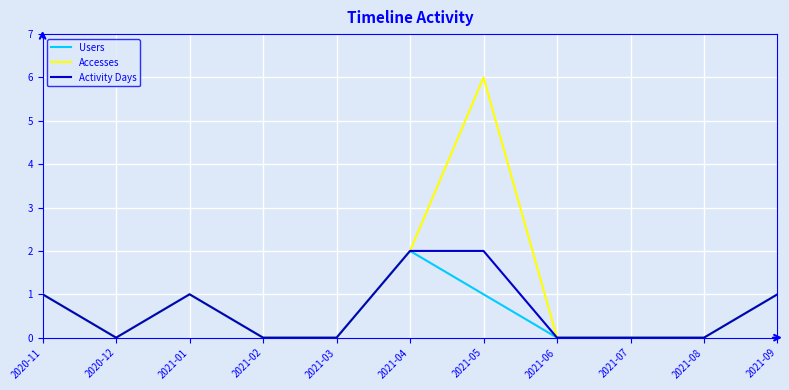

Between 2021-02 and 2021-05, which series saw the biggest shift?

Accesses